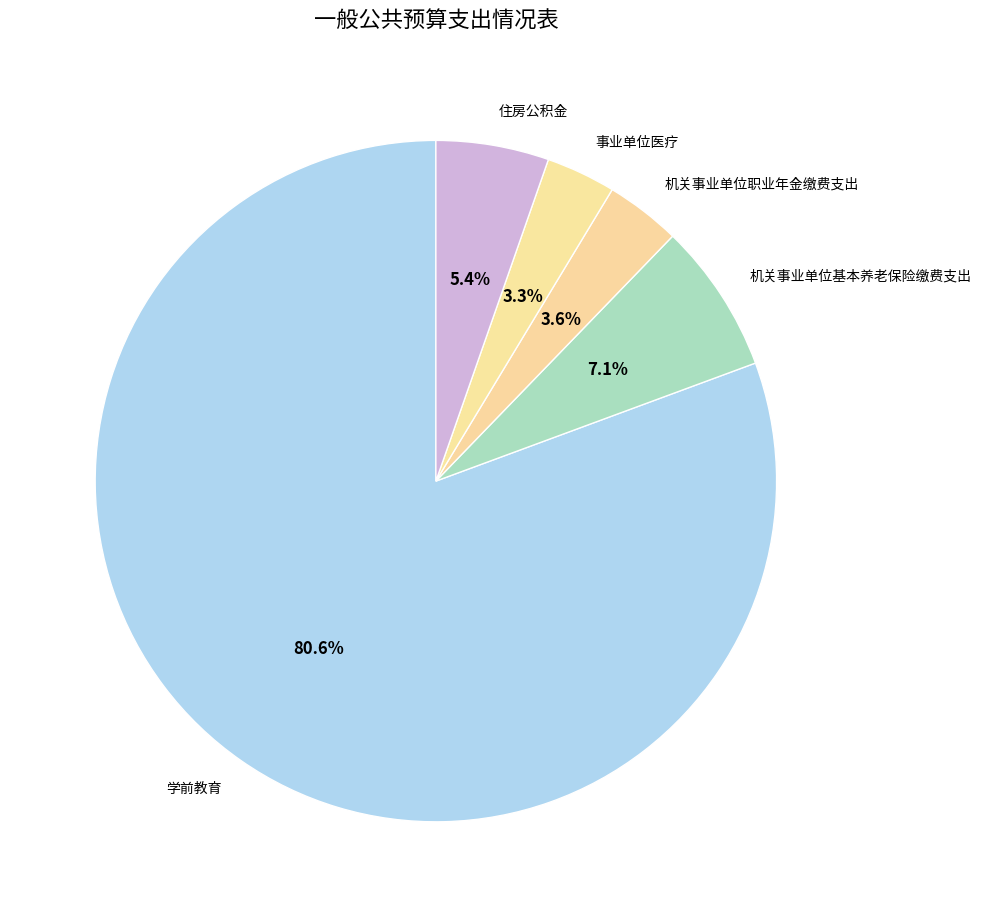

What is the largest slice in the pie chart?

学前教育